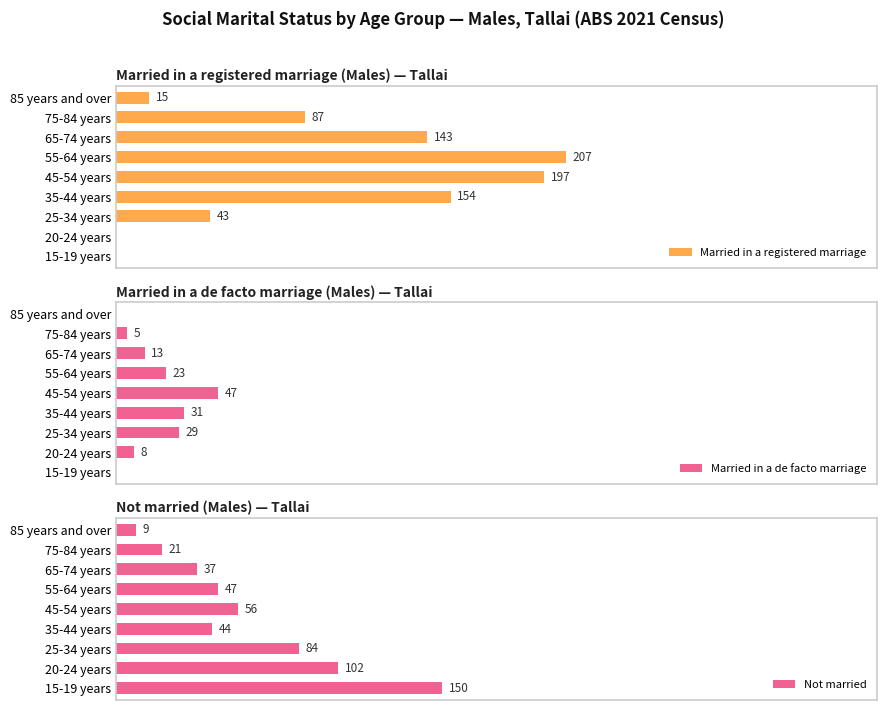

Where is Not married nearest to the value 79?

25-34 years